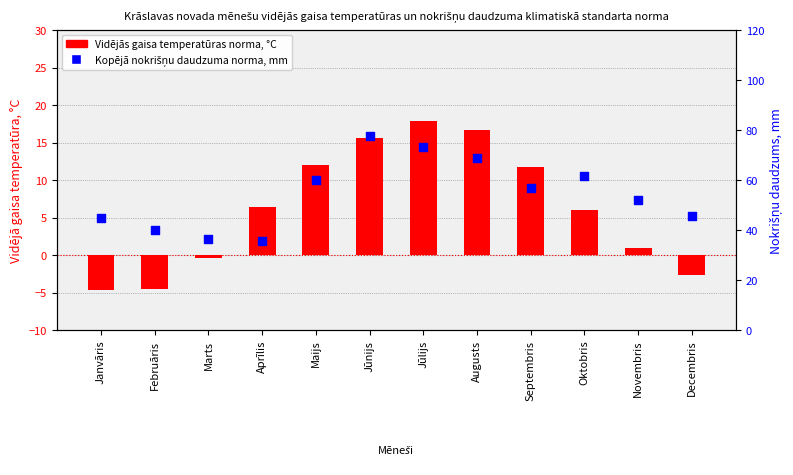

Which series has the widest spread of Y values?

Kopējā nokrišņu daudzuma norma, mm